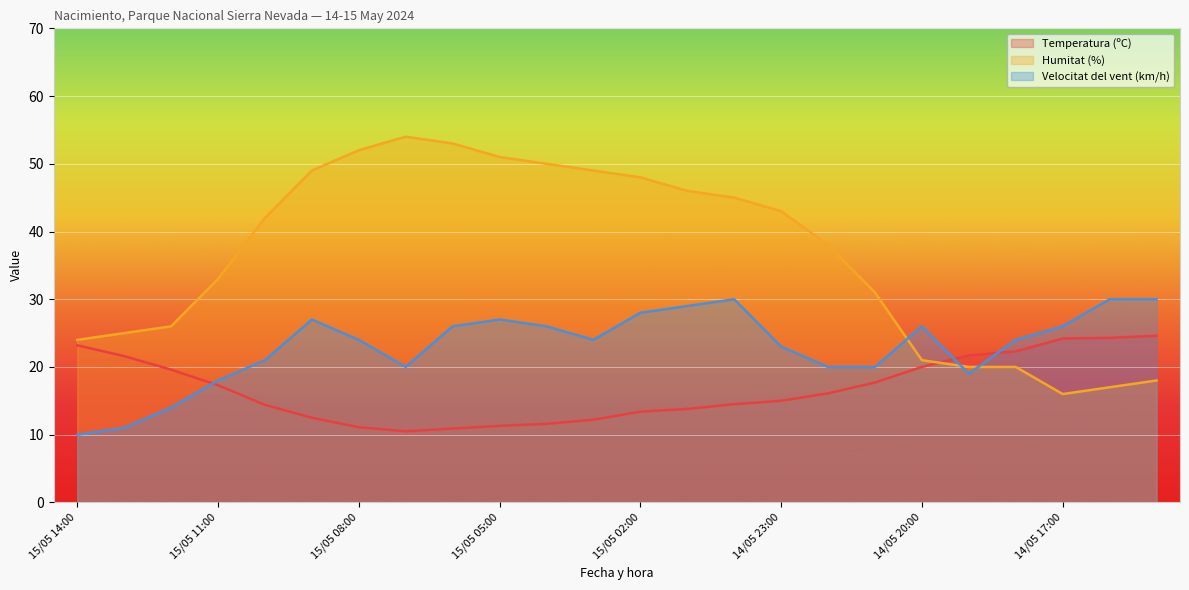

Between which two adjacent categories do Temperatura (ºC) and Humitat (%) first intersect?

14/05 20:00 and 14/05 19:00